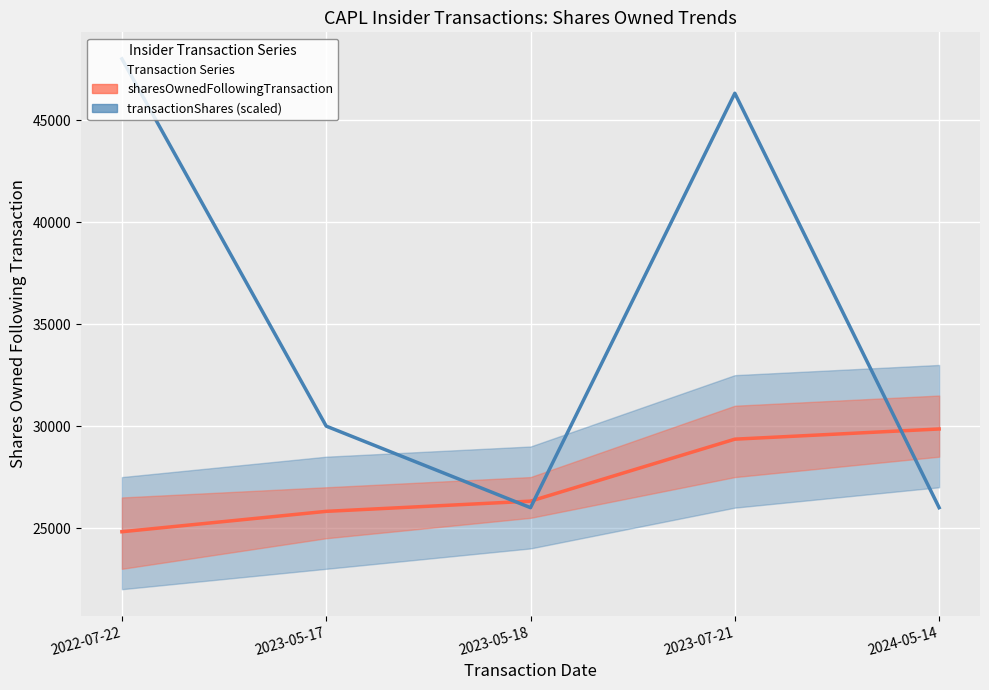

Which category has the lowest value in the sharesOwnedFollowingTransaction series?

2022-07-22